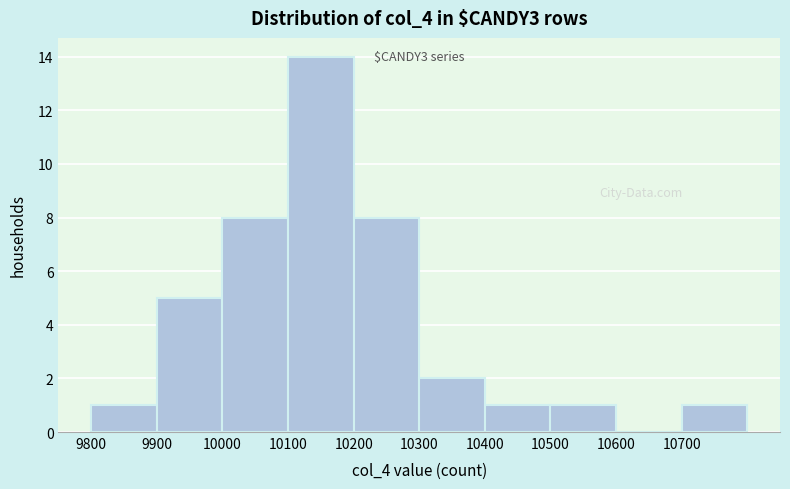

Over which range of the x-axis is the bar tallest?

10100 to 10200